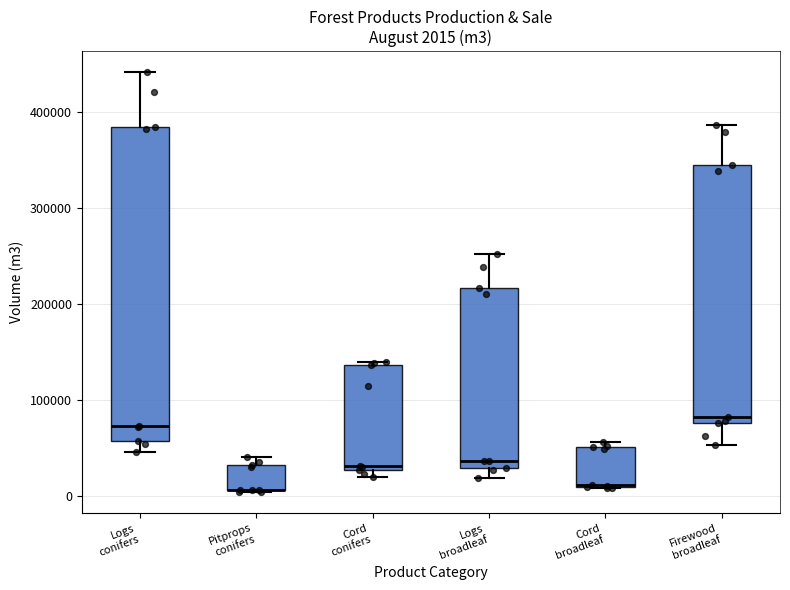

Which box is the tallest, from its lower edge to its upper edge?

Logs conifers